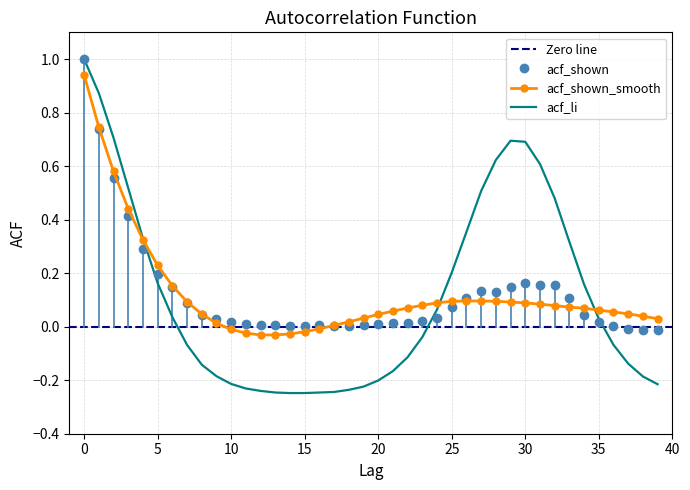

The acf_li series shows 0.8 at 32. True or false?

False